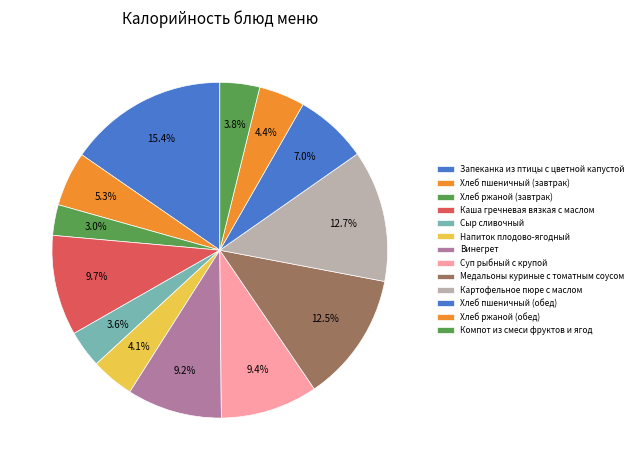

True or false: Хлеб ржаной (завтрак) accounts for 3% of the total.

True